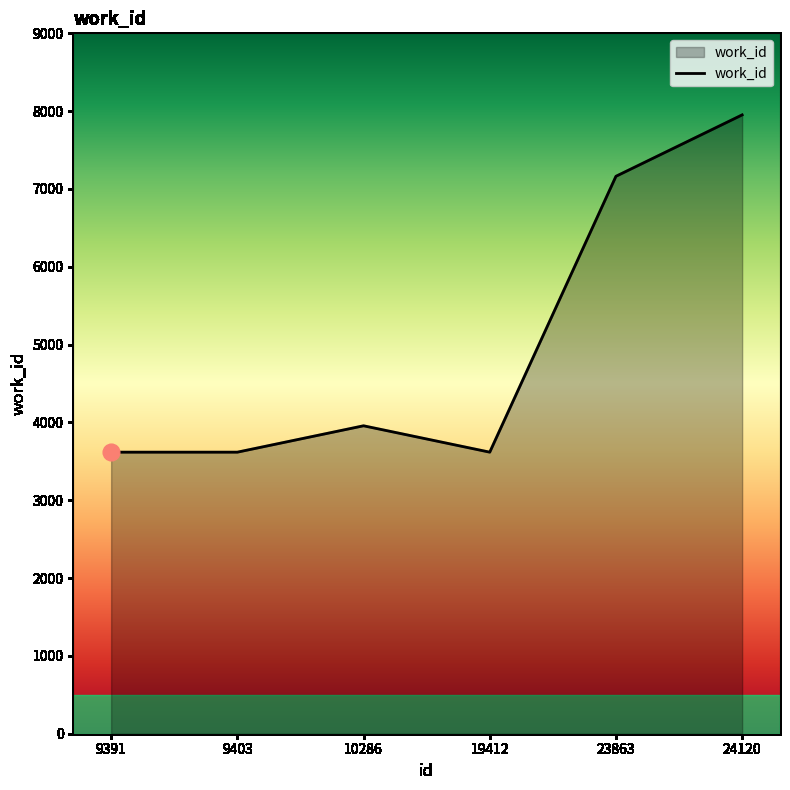

At which label is the value closest to 5785?

23863